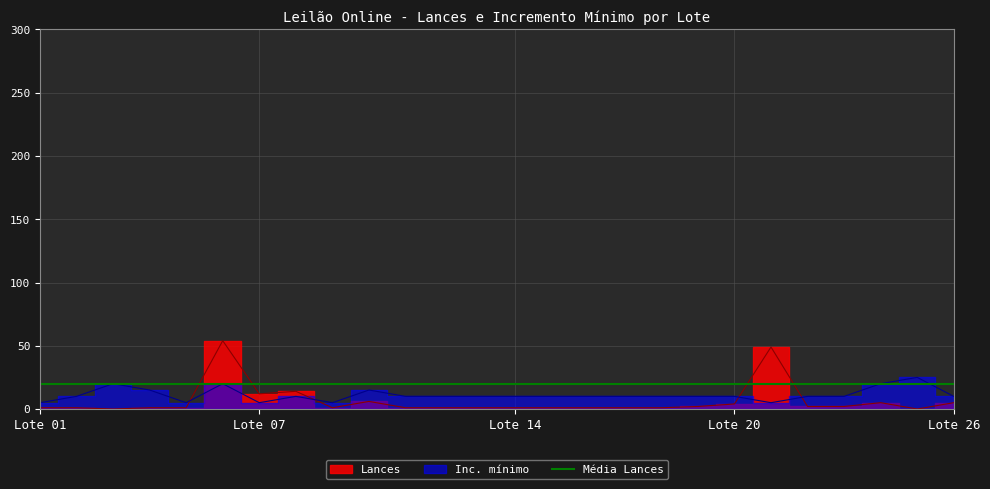

Which series ends up on top after the final intersection of Inc. mínimo and Lances?

Inc. mínimo